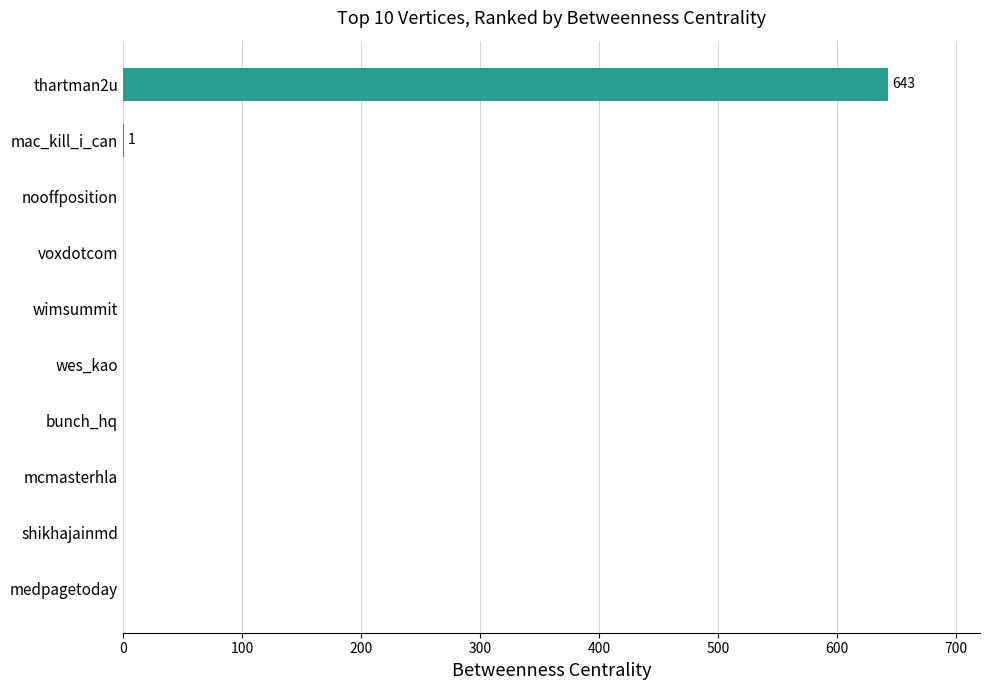

Is it true that the value at bunch_hq is -240?

False